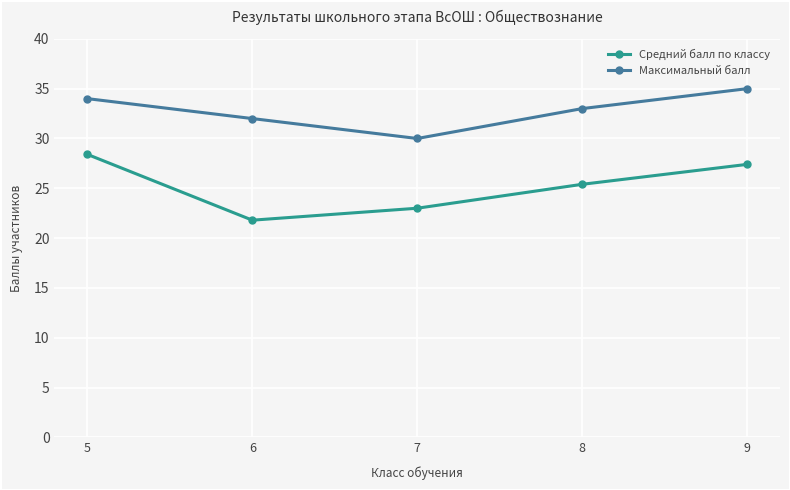

True or false: Максимальный балл and Средний балл по классу cross at least once.

False